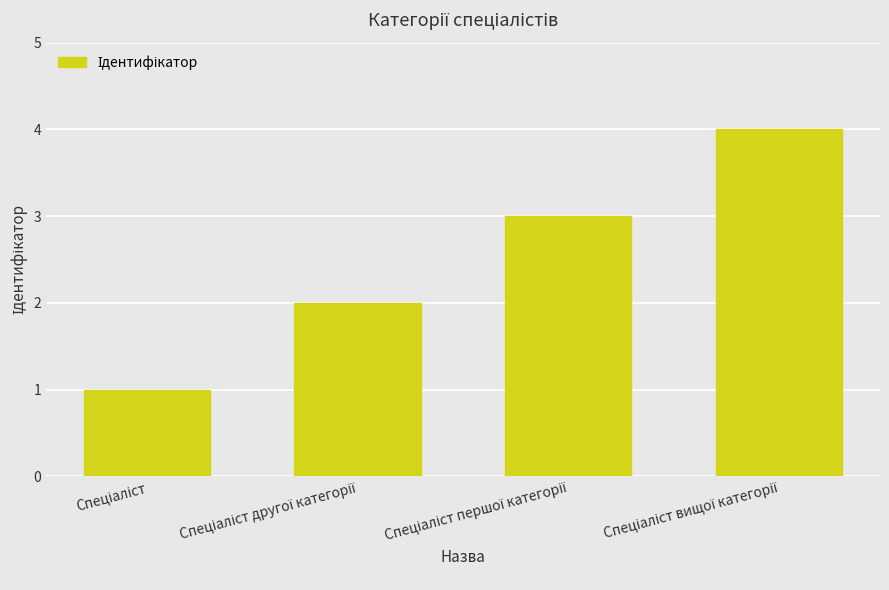

What is the greatest value displayed?

4